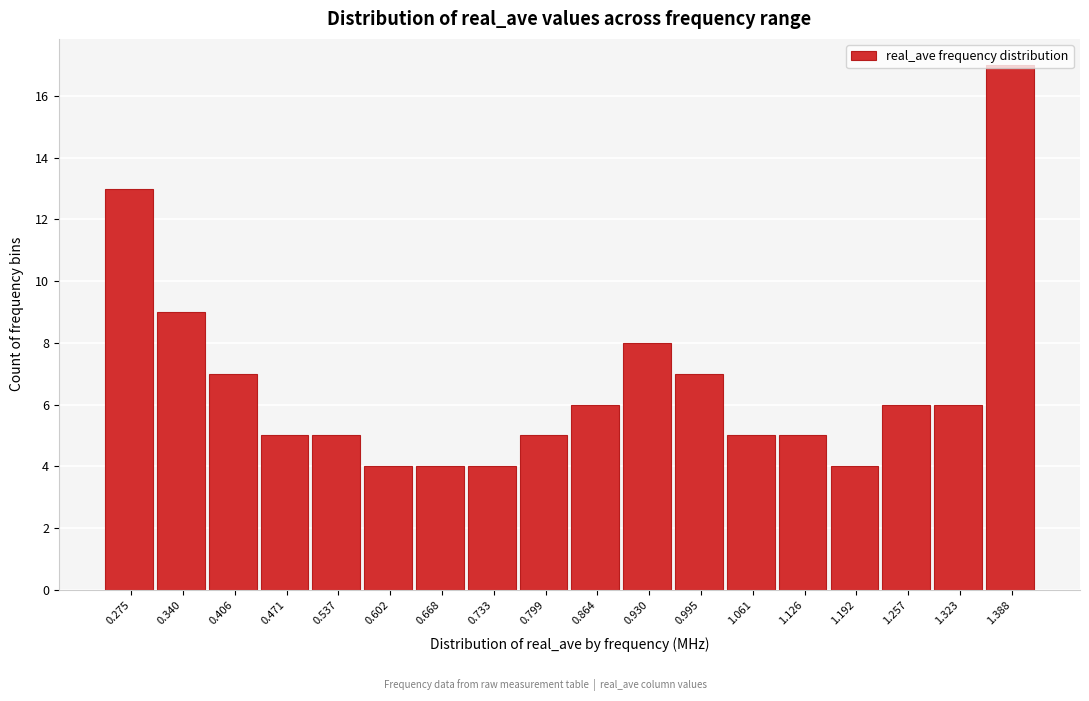

Which label corresponds to the largest value in the chart?

1.388